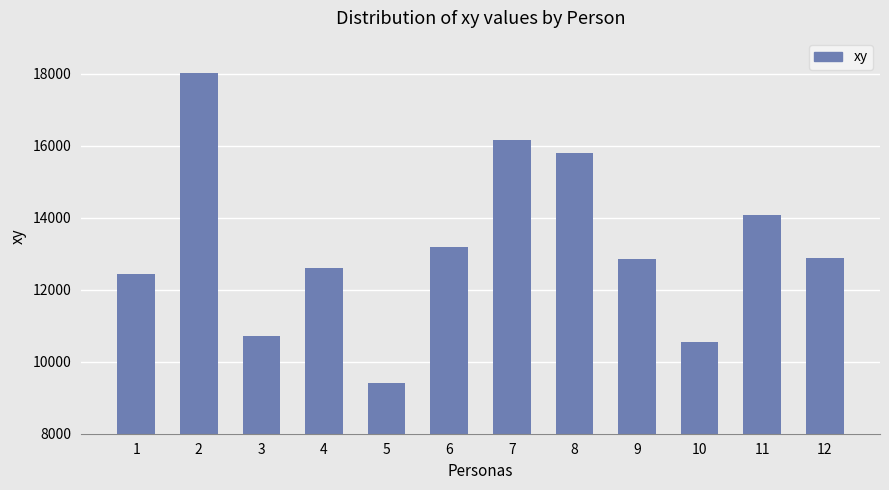

At which label does the data first exceed 12888?

2